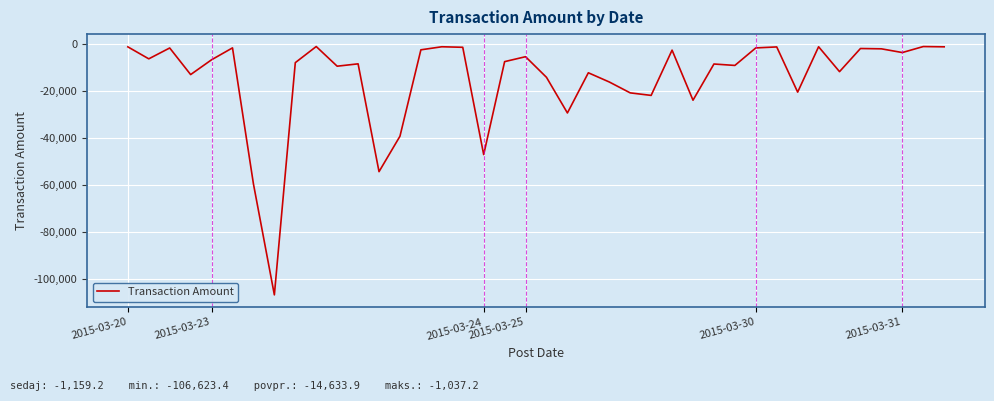

What is the difference between the maximum and minimum values?

105586.2